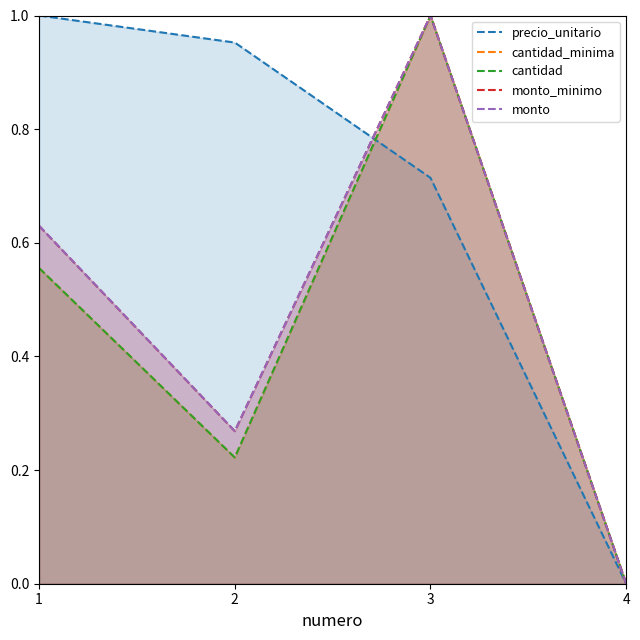

Is it true that monto_minimo equals 0.3 at 1?

False